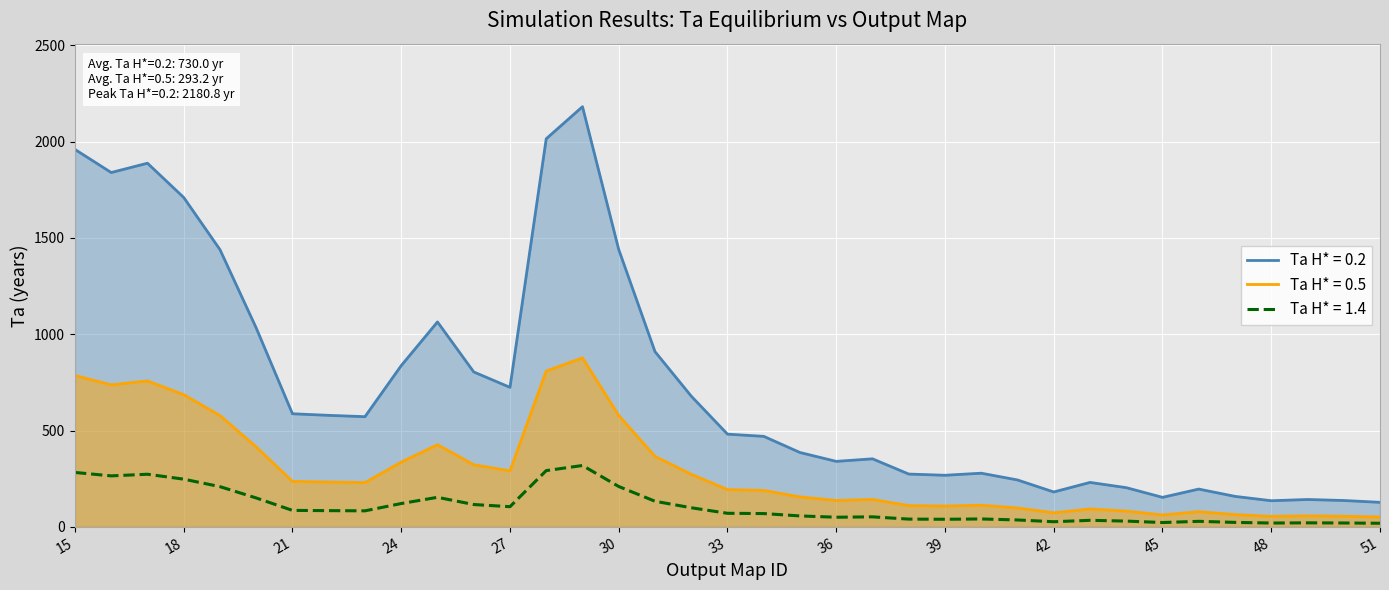

Is the value of Ta H* = 1.4 at 17 greater than the value of Ta H* = 0.5 at 15?

No